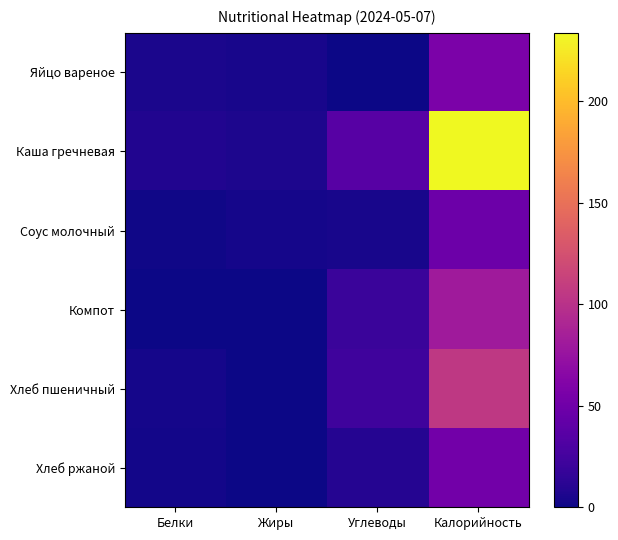

Which has a higher value, Жиры or Белки?

Белки